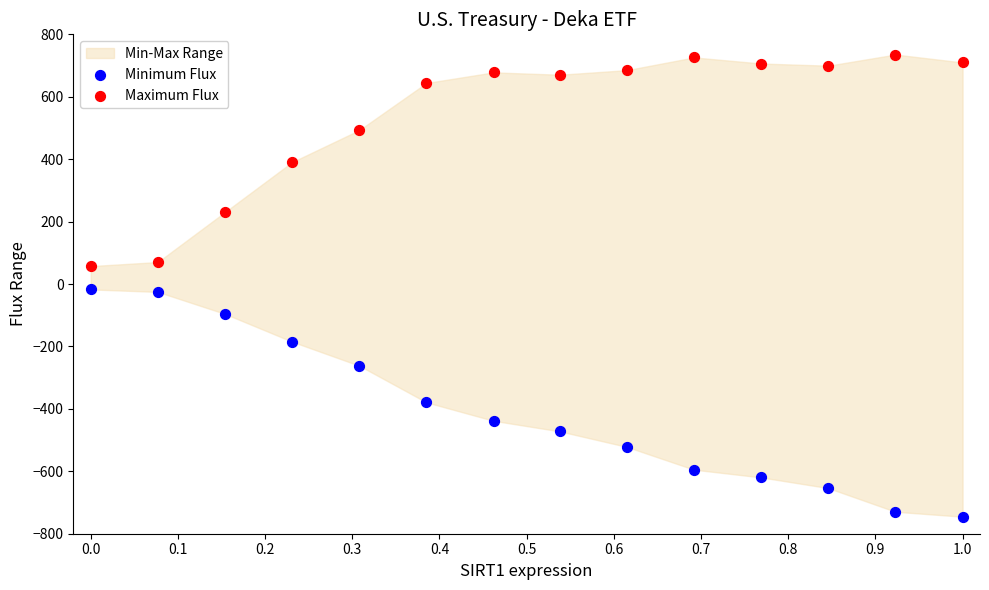

Which series contains the lowest Y value?

Minimum Flux